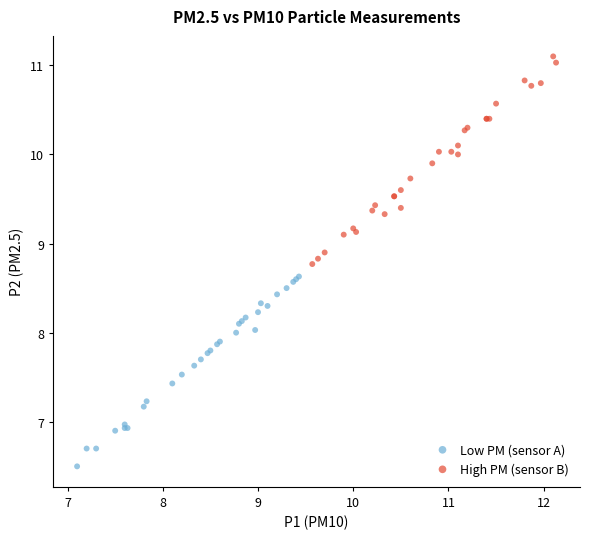

What are all the series names shown in the legend?

Low PM (sensor A), High PM (sensor B)